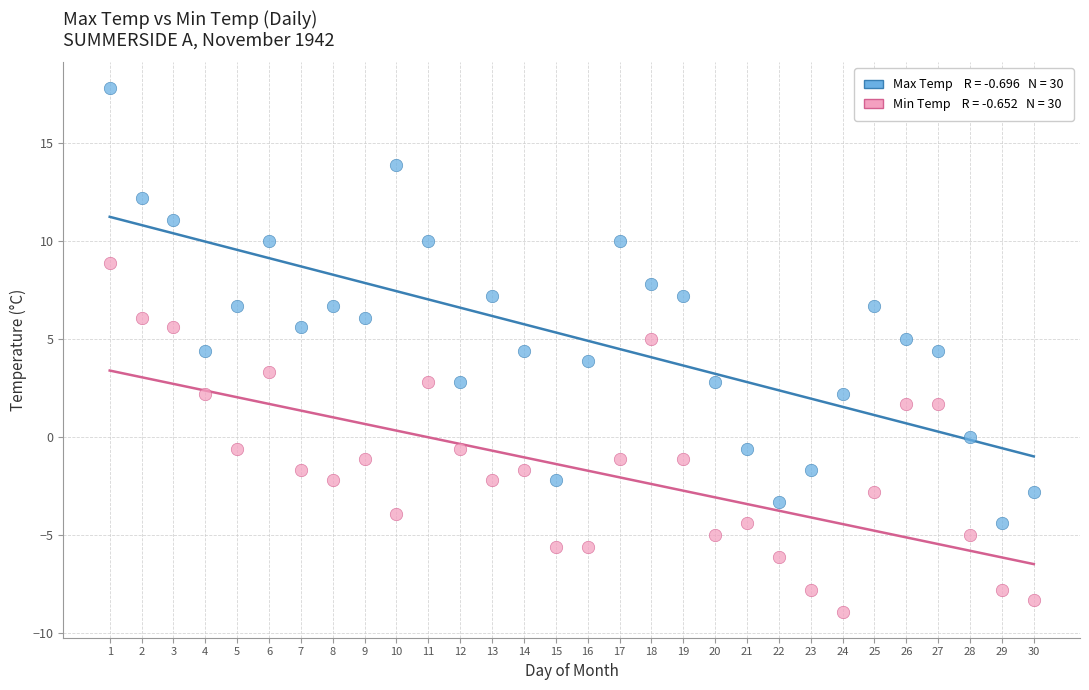

Across all data points, what is the range of X values (max minus min)?

29.0